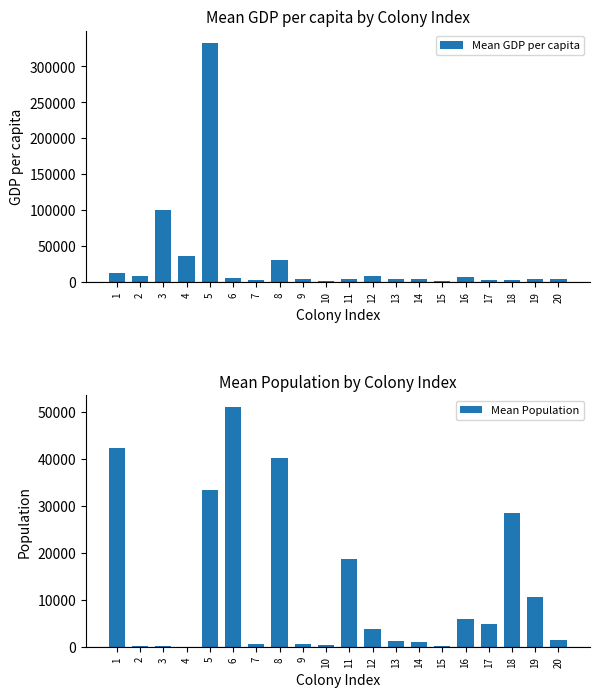

The Mean GDP per capita series shows 7210 at 11. True or false?

False